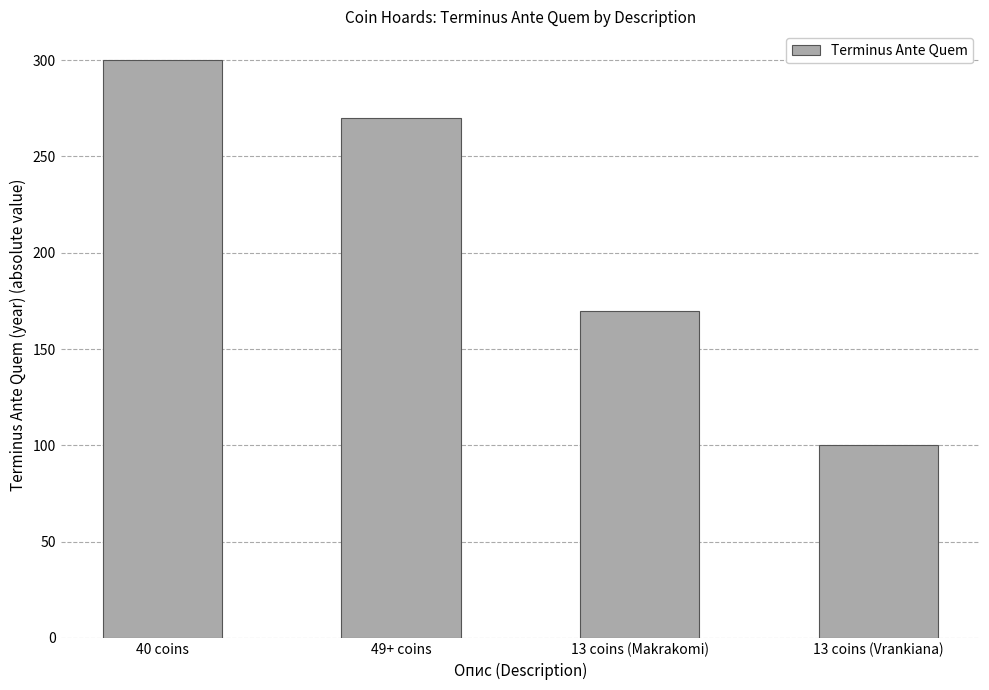

List the labels in order of value, smallest first.

13 coins (Vrankiana), 13 coins (Makrakomi), 49+ coins, 40 coins